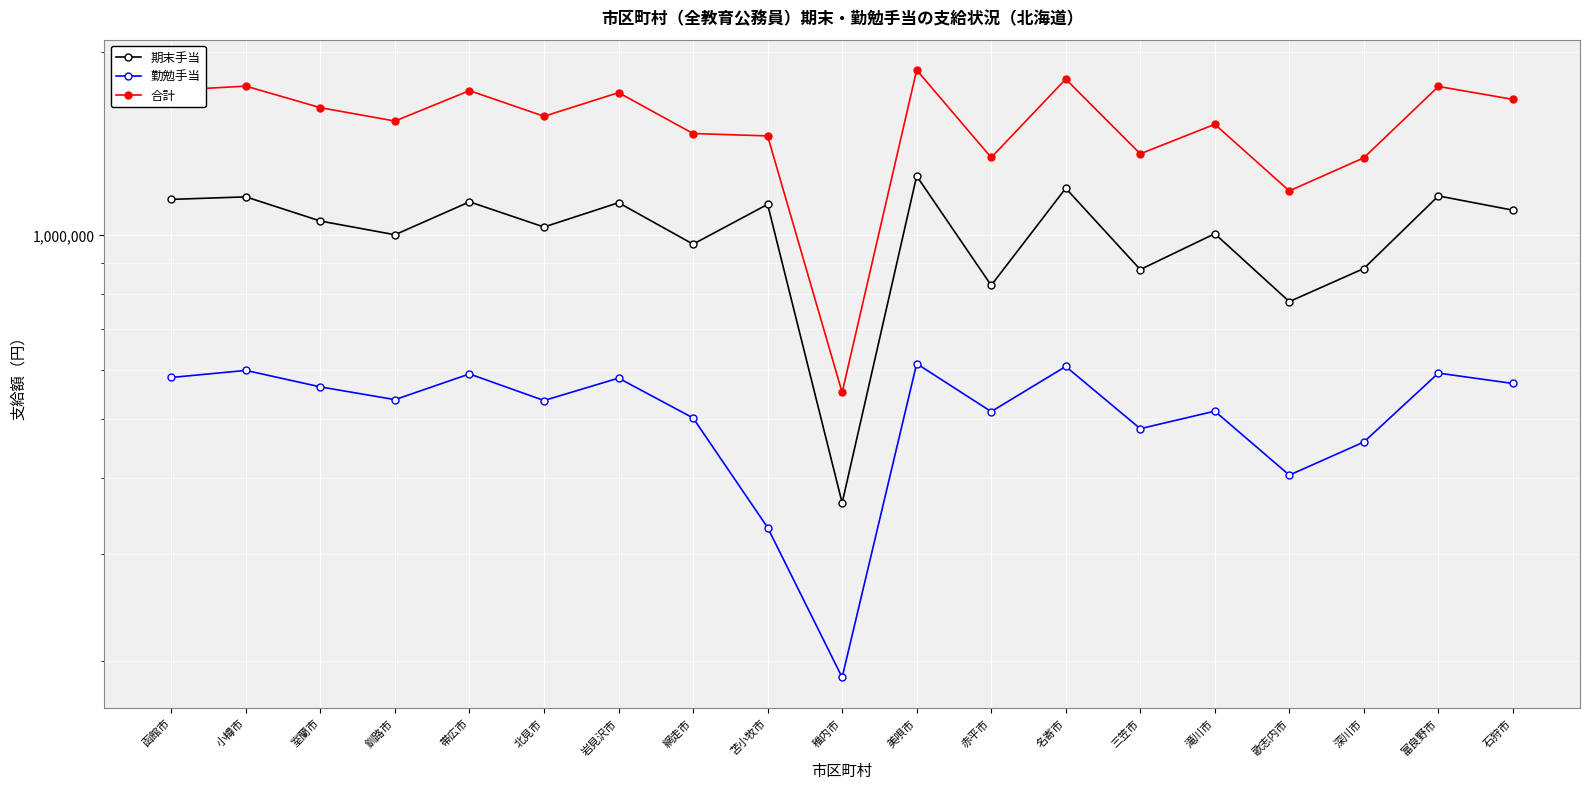

What is the difference between the 合計 values at 富良野市 and 北見市?

186800